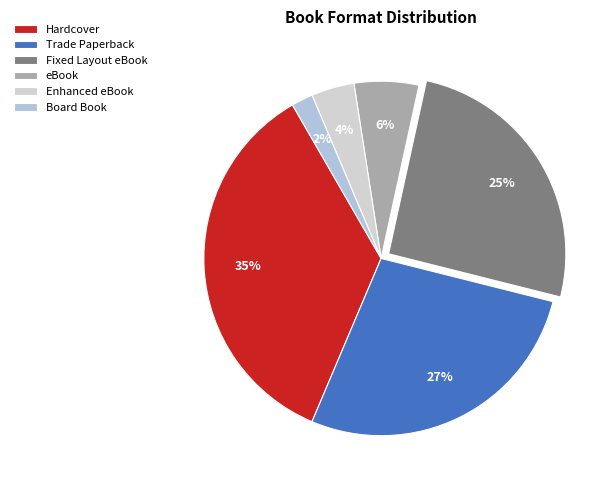

To the nearest percent, what is the difference between the Hardcover and Enhanced eBook slice percentages?

31%